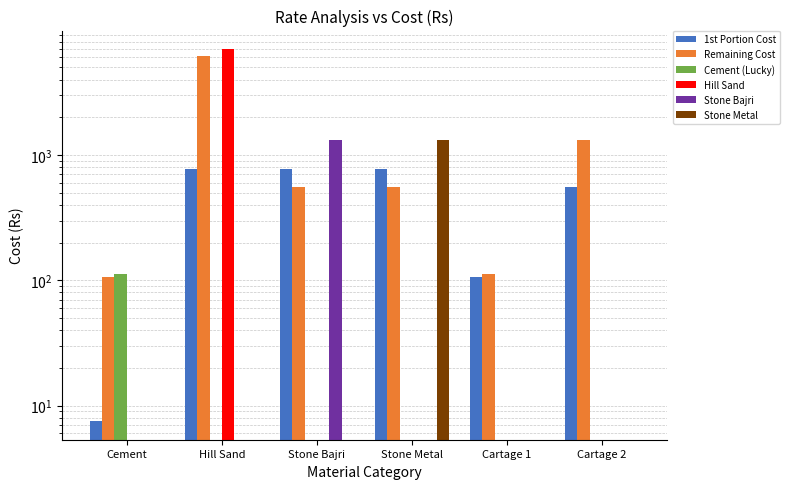

Rank the categories by 1st Portion Cost value from lowest to highest.

Cement, Cartage 1, Cartage 2, Hill Sand, Stone Bajri, Stone Metal